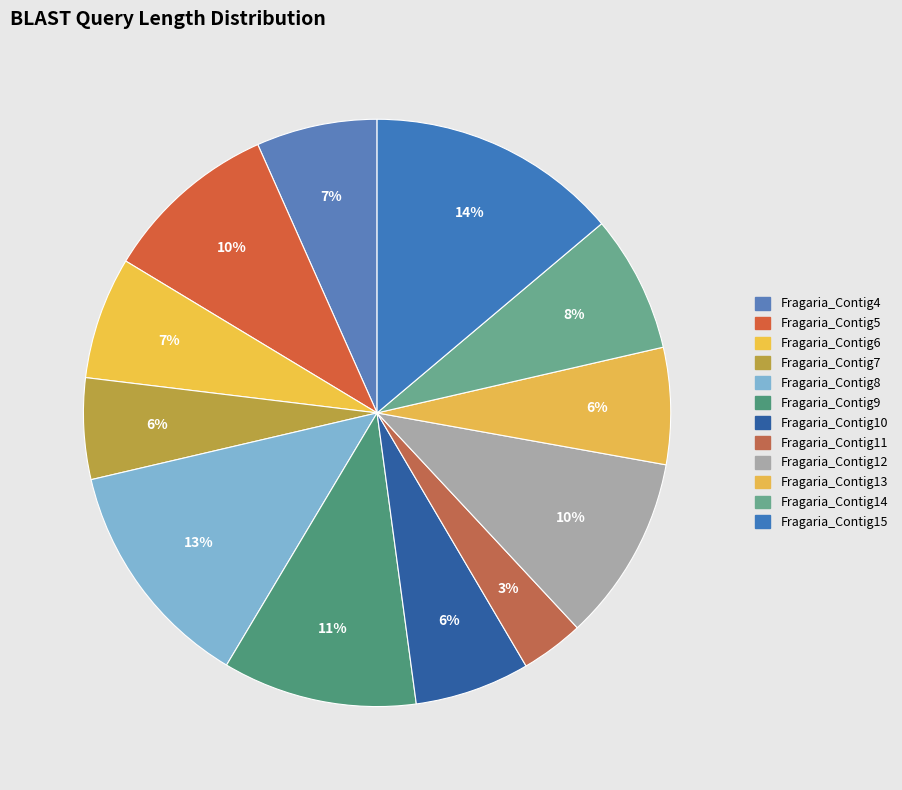

To the nearest percent, what percentage of the pie is Fragaria_Contig7?

6%